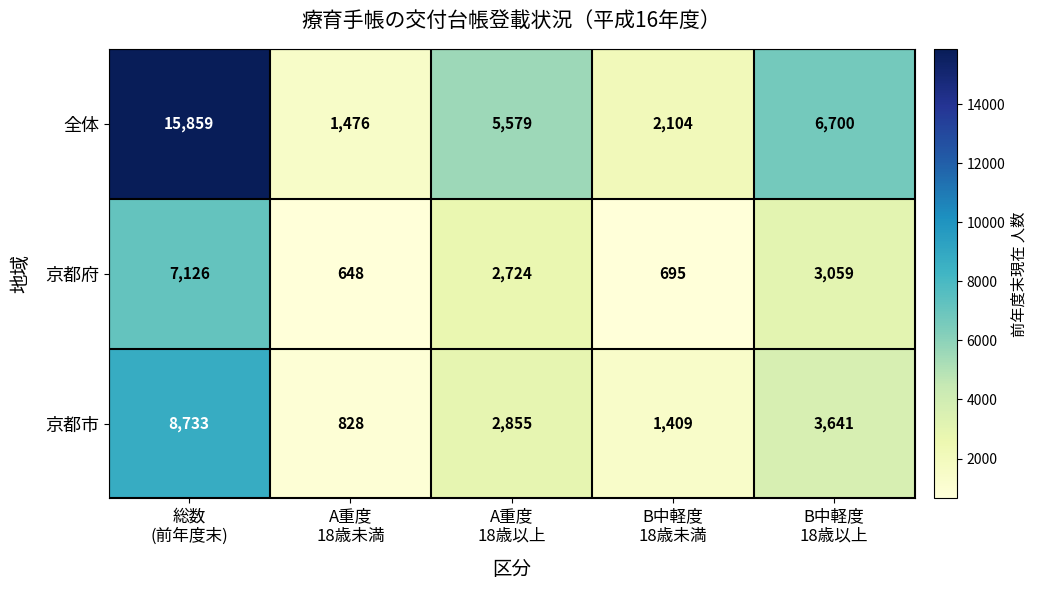

What is the total value across all series at A重度
18歳以上?

11158